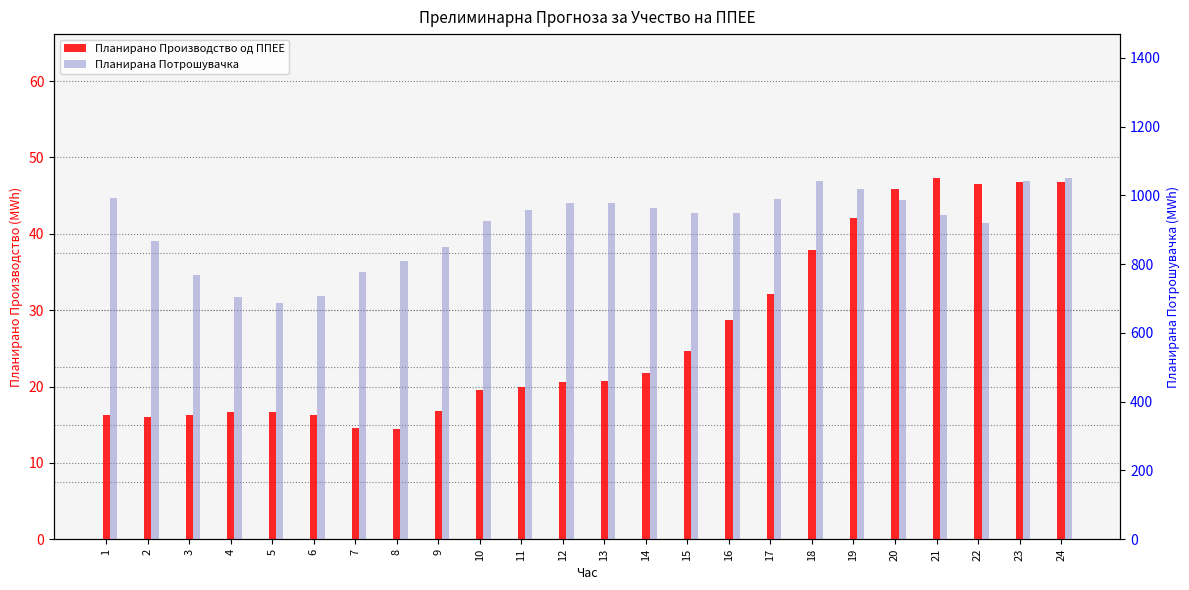

The value of Планирана Потрошувачка at 17 is 989.3. True or false?

True